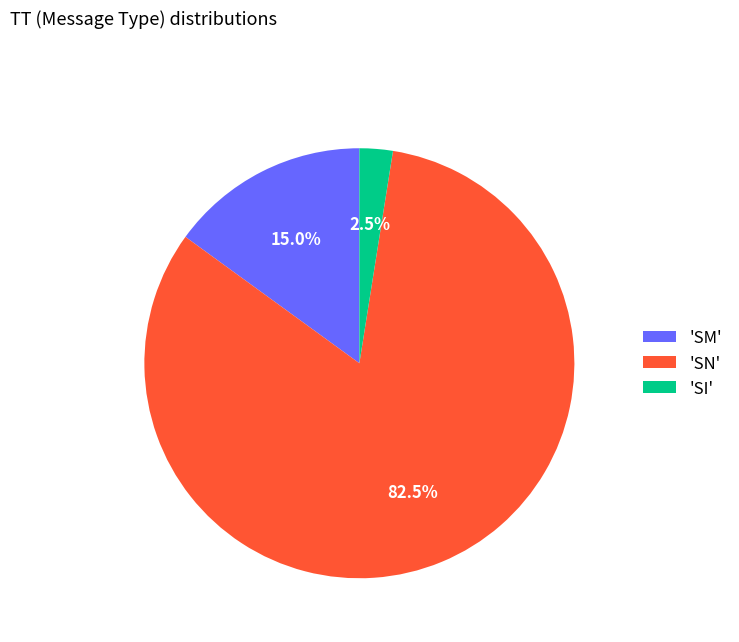

What is the ratio of the value at 'SN' to the value at 'SI'?

33.0